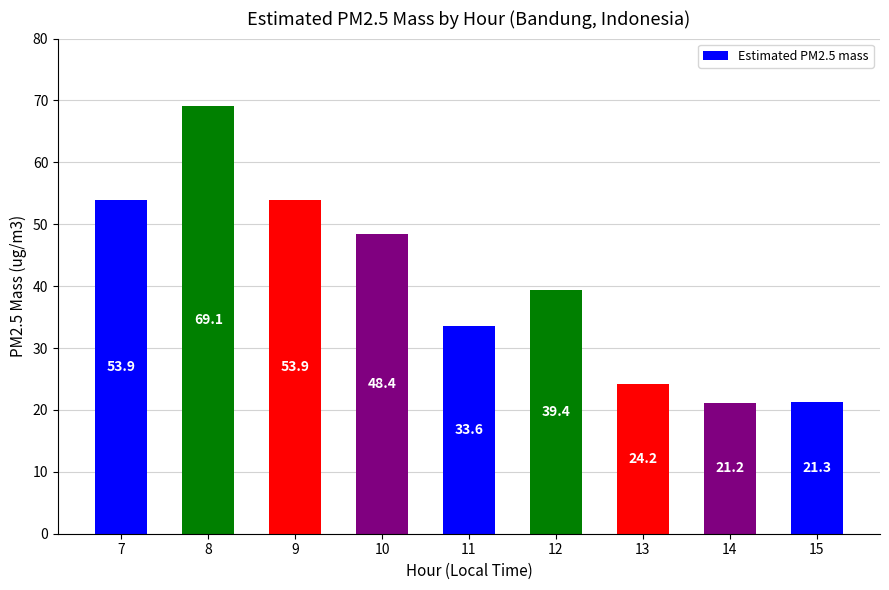

What is the average value?

40.6